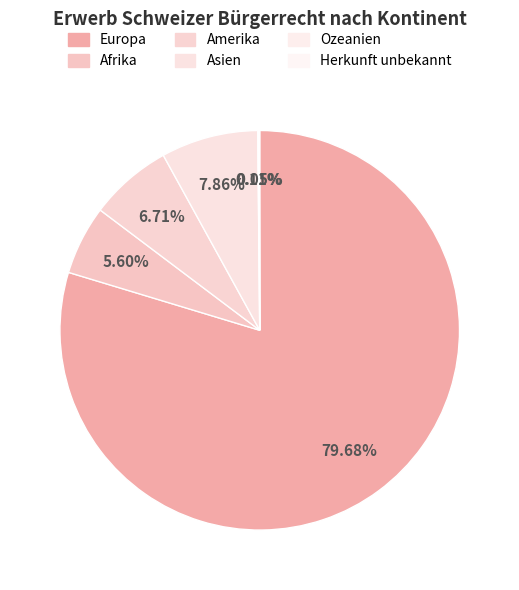

What portion of the pie excludes Afrika?

94.4%